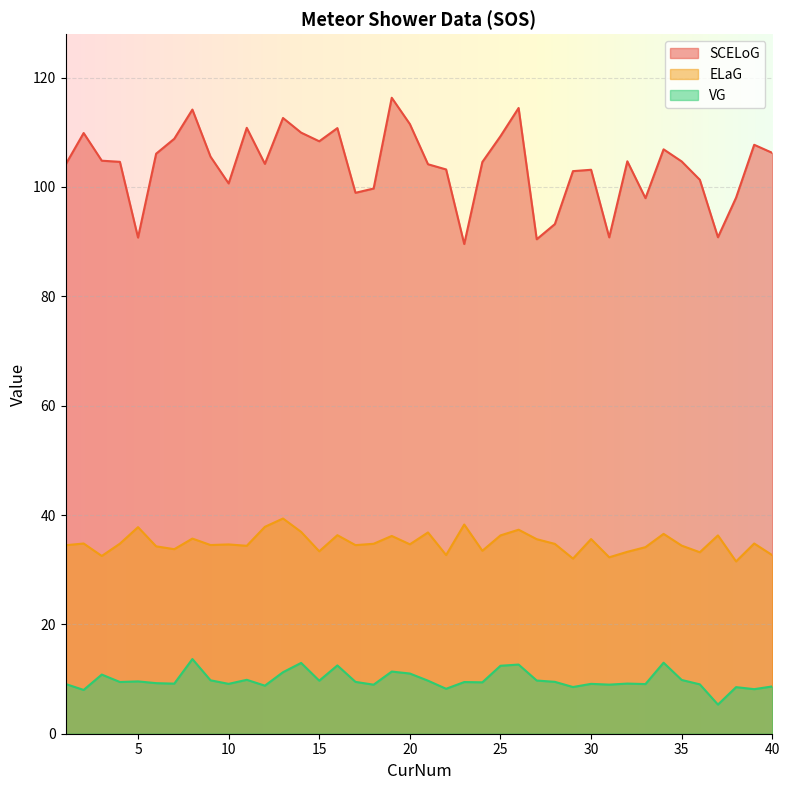

At which label does SCELoG reach its minimum?

23